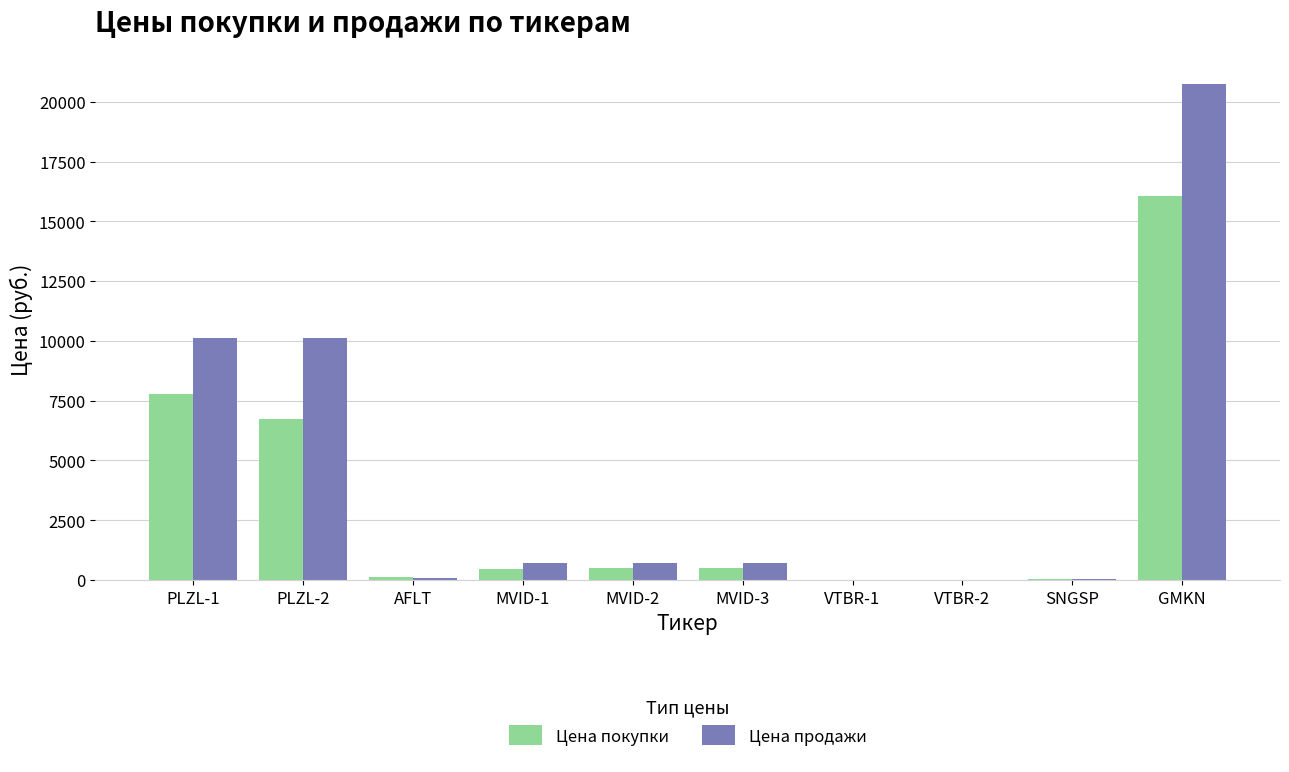

At which label is Цена покупки closest to 8027?

PLZL-1